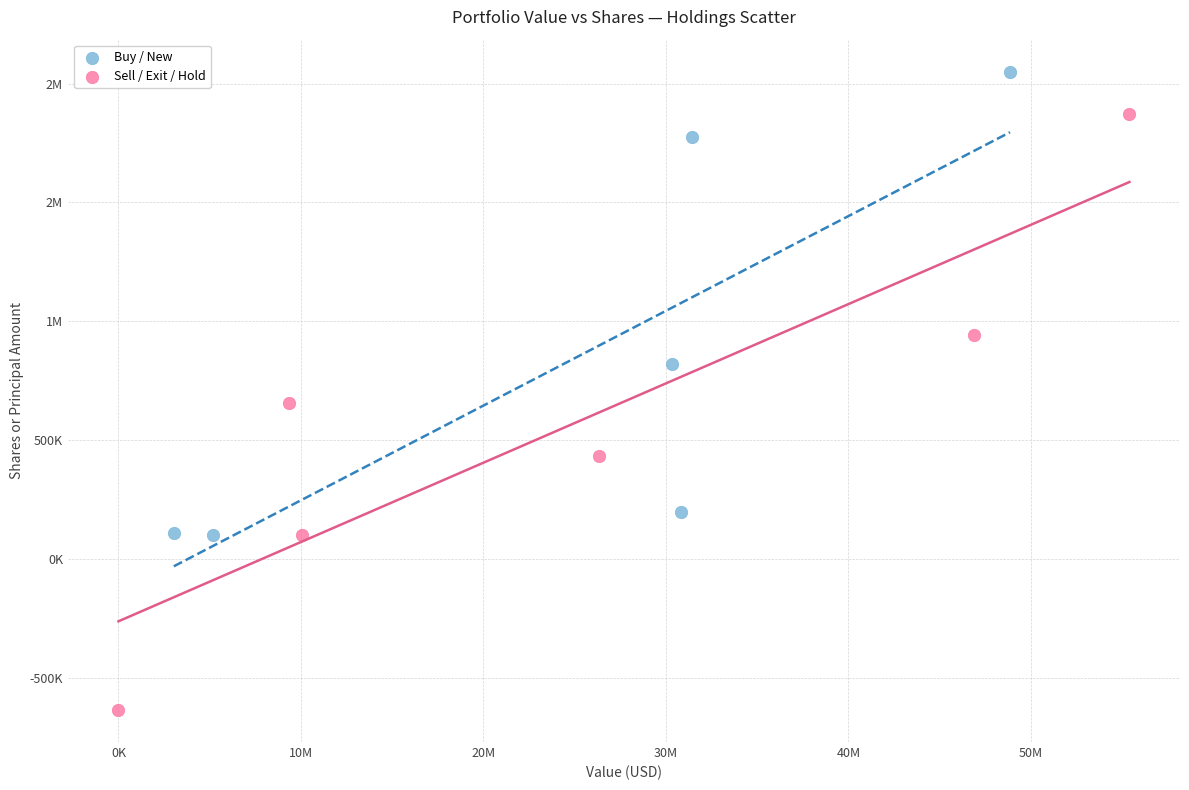

What are all the series names shown in the legend?

Buy / New, Sell / Exit / Hold